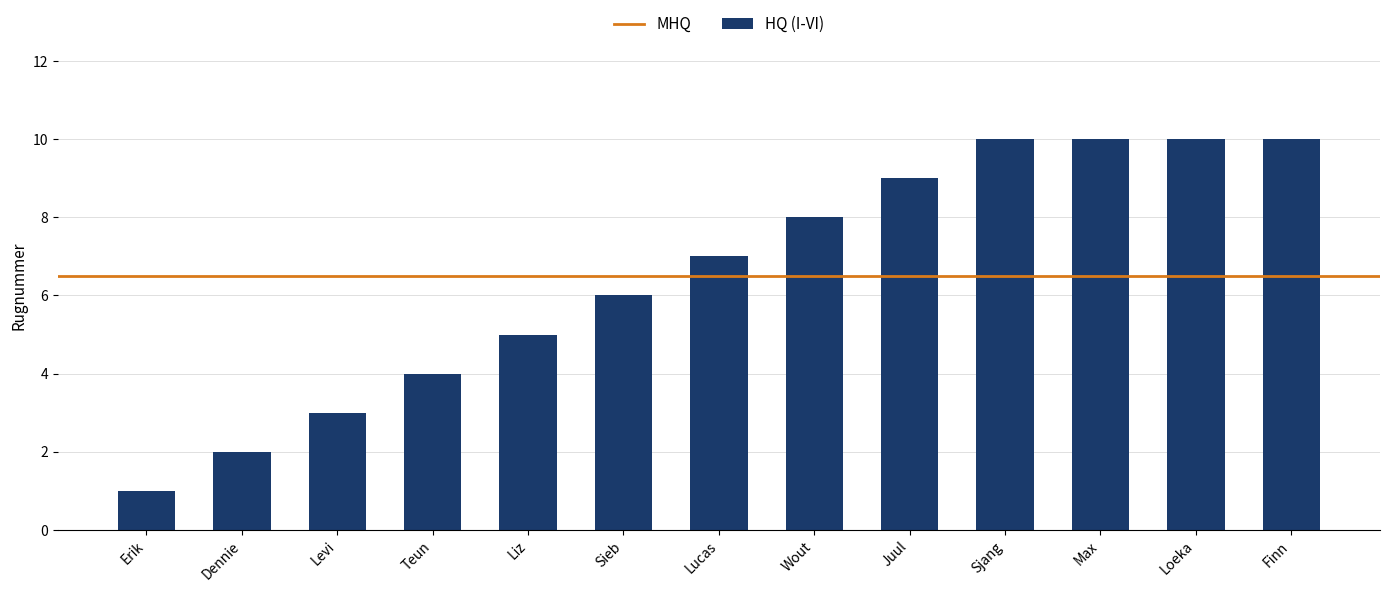

What is the label of the 7th bar from the right?

Lucas